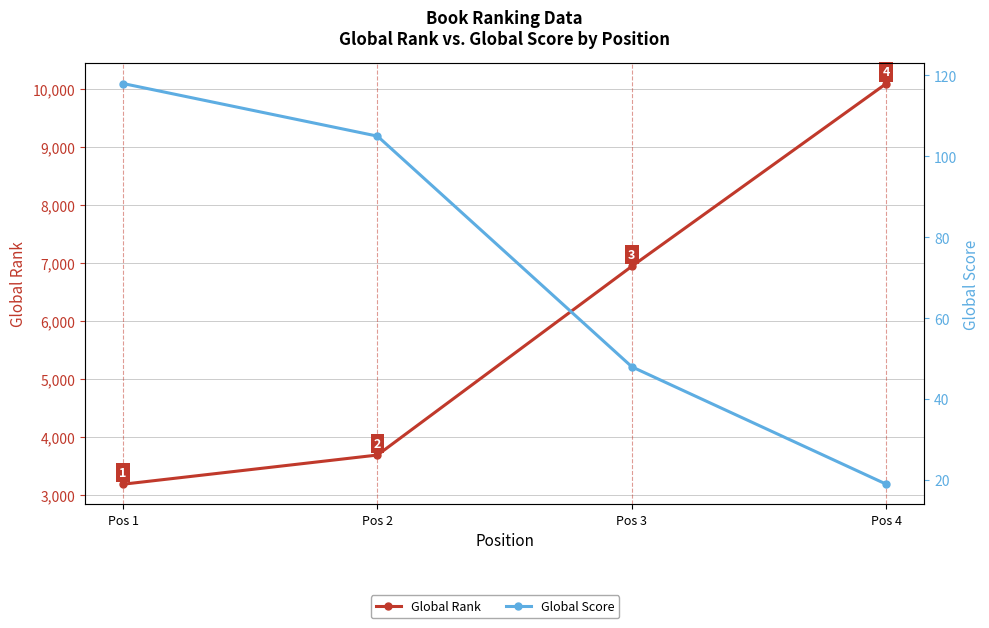

What is the greatest value displayed?

10091